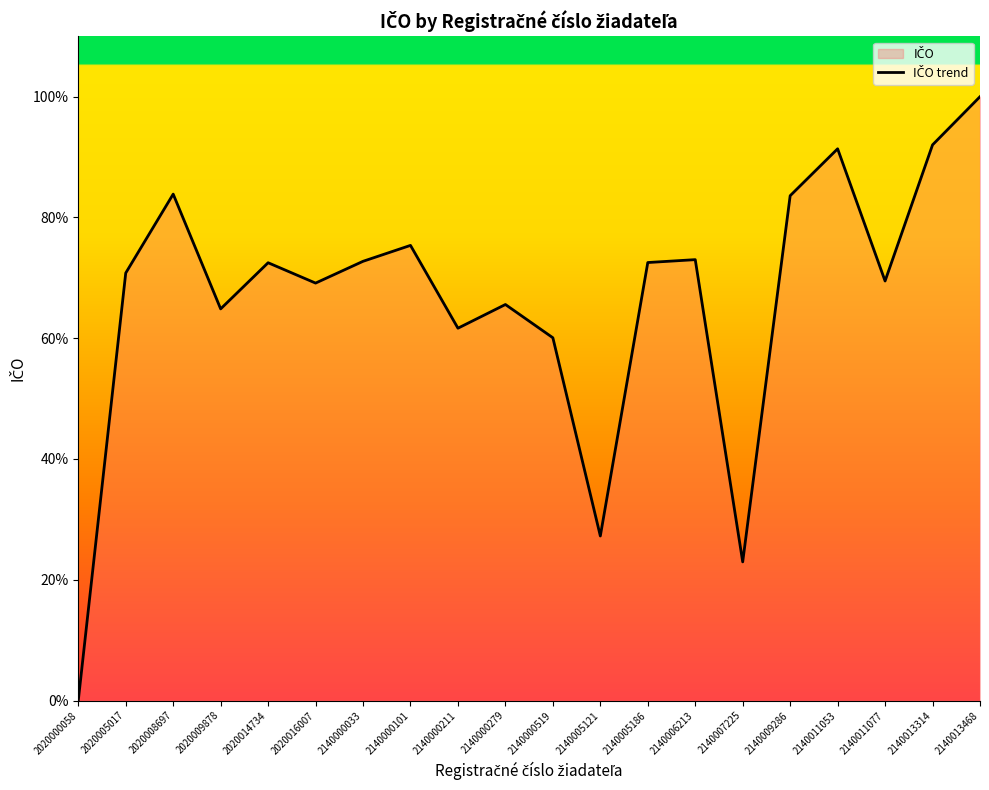

Rank the categories by value from lowest to highest.

2020000058, 2140007225, 2140005121, 2140000519, 2140000211, 2020009878, 2140000279, 2020016007, 2140011077, 2020005017, 2020014734, 2140005186, 2140000033, 2140006213, 2140000101, 2140009286, 2020008697, 2140011053, 2140013314, 2140013468